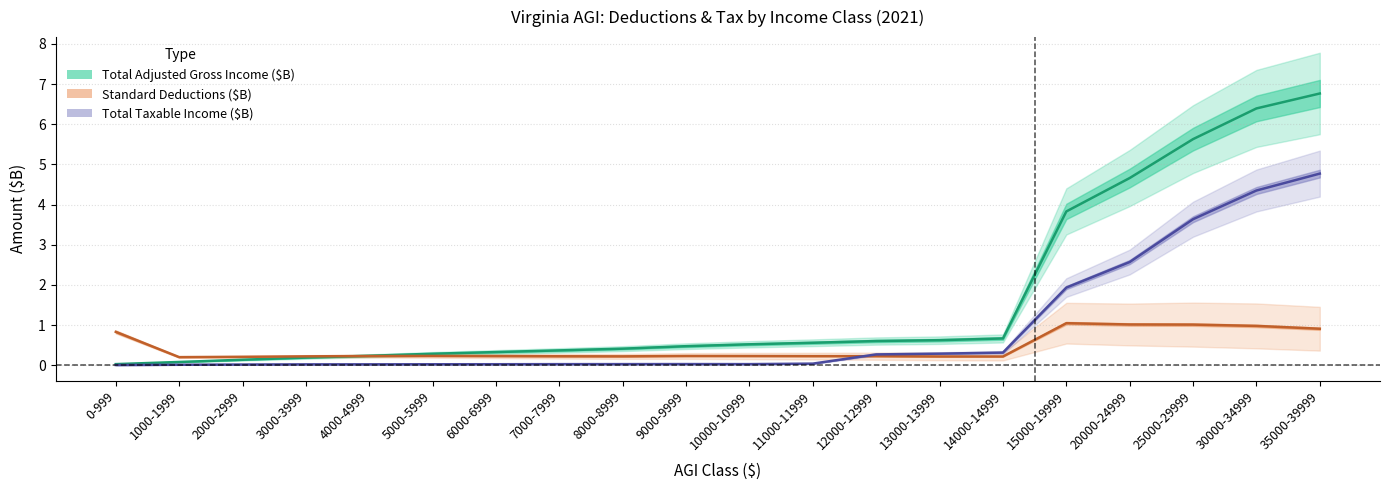

Between 4000-4999 and 10000-10999, which series saw the biggest shift?

Total Adjusted Gross Income ($B)